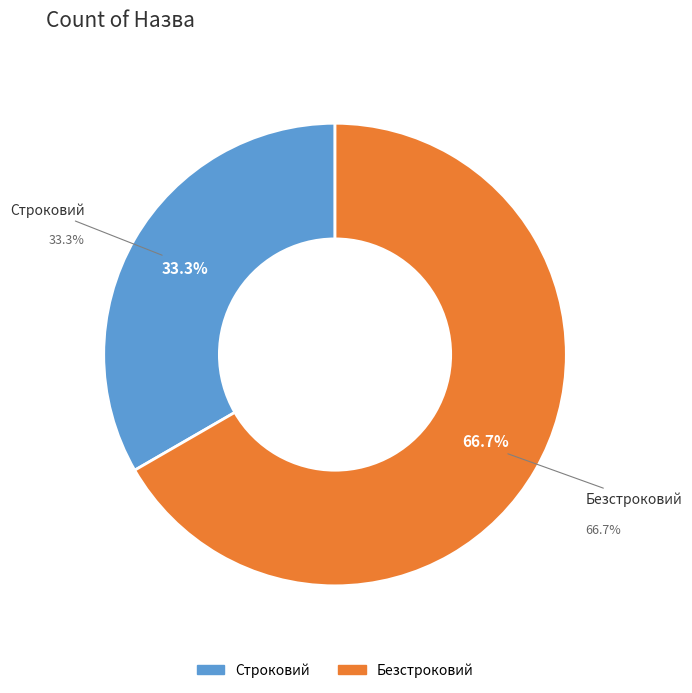

To the nearest percent, what percentage of the pie is Строковий?

33%